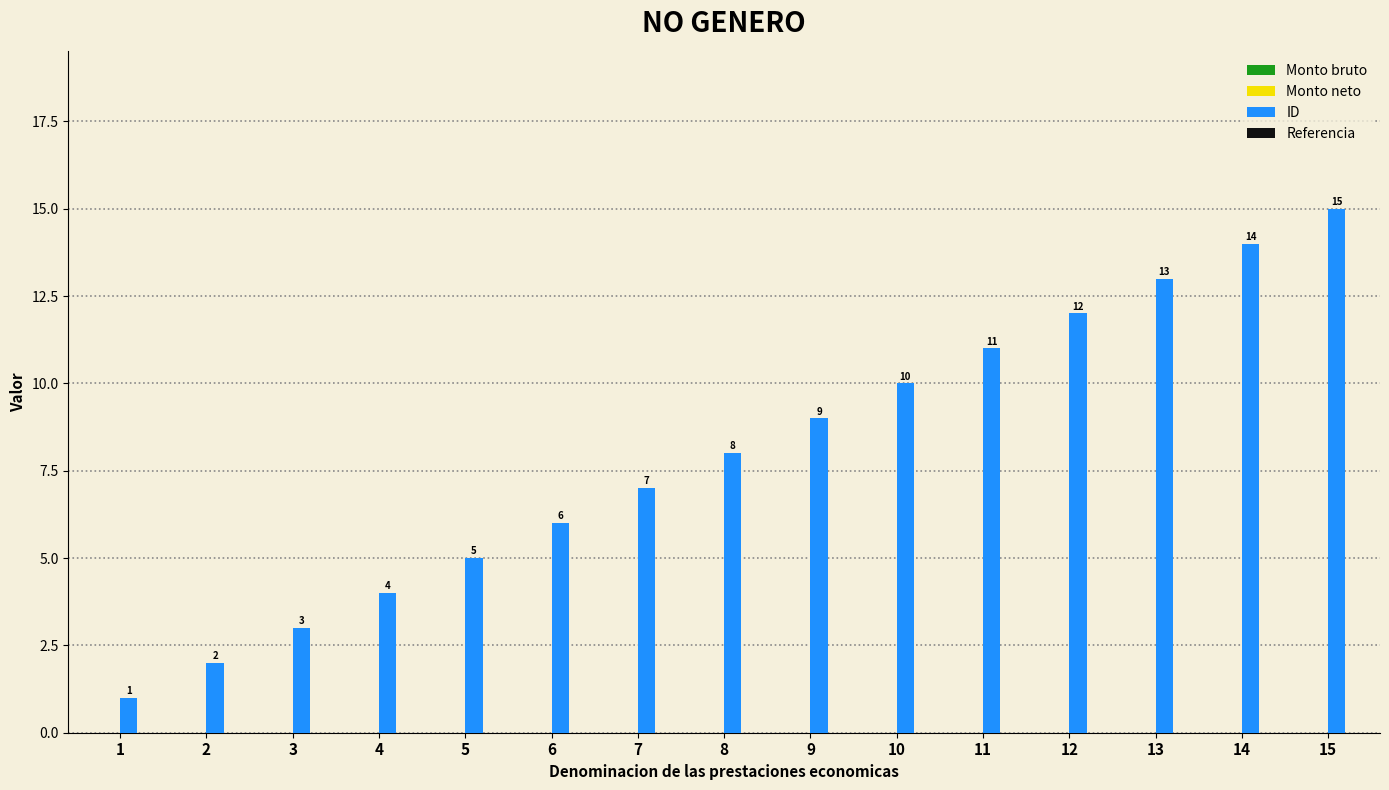

At which category does the chart reach its peak across all series?

15